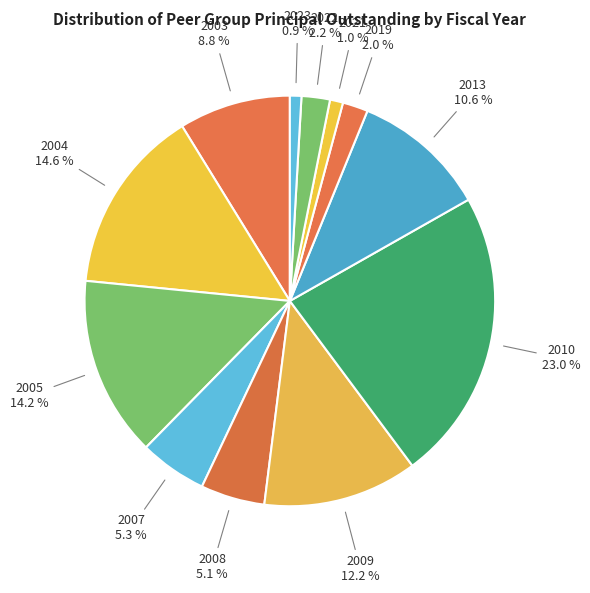

What percentage is the 2009 slice, to the nearest percent?

12%